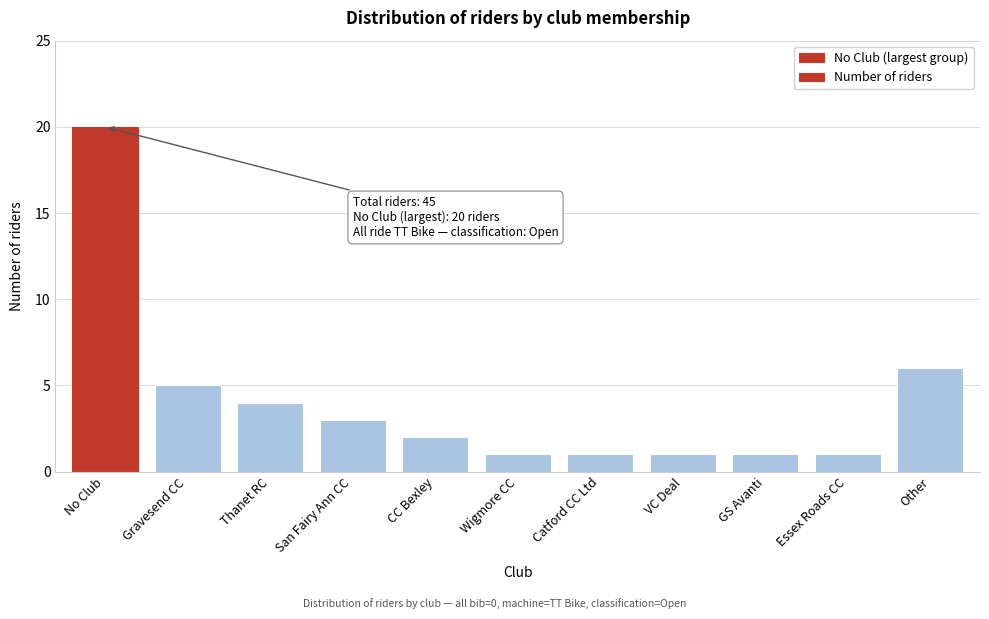

Reading left to right, transcribe all the data shown in this chart.

No Club=20	Gravesend CC=5	Thanet RC=4	San Fairy Ann CC=3	CC Bexley=2	Wigmore CC=1	Catford CC Ltd=1	VC Deal=1	GS Avanti=1	Essex Roads CC=1	Other=6